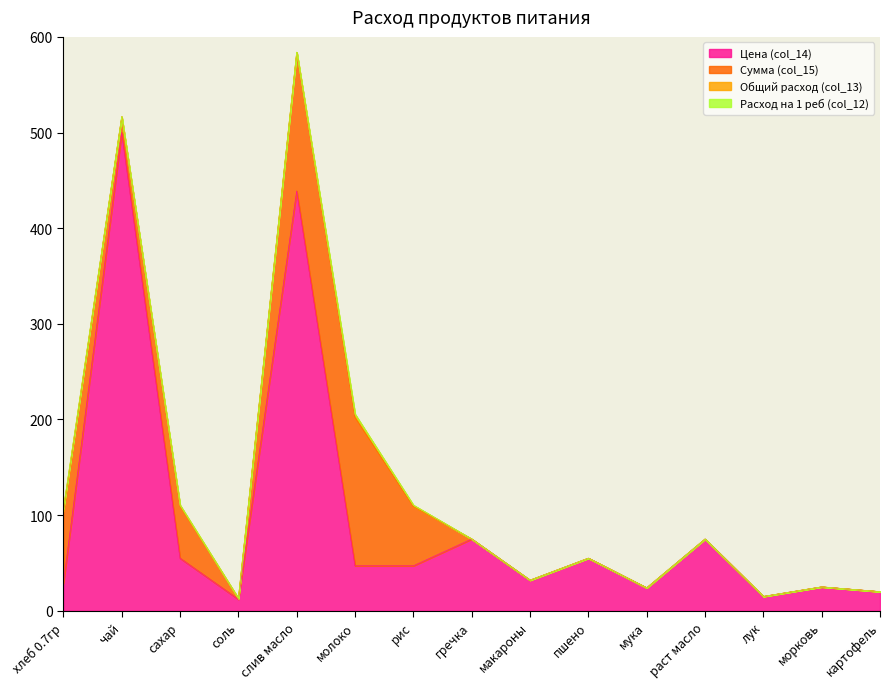

Reading left to right, extract all data points from this chart.

Цена (col_14): хлеб 0.7гр=28.6	чай=500.0	сахар=55.0	соль=12.0	слив масло=438.9	молоко=47.0	рис=47.0	гречка=75.0	макароны=32.0	пшено=55.0	мука=24.0	раст масло=75.0	лук=15.0	морковь=25.0	картофель=20.0
Сумма (col_15): хлеб 0.7гр=75.4	чай=16.5	сахар=54.5	соль=0.8	слив масло=144.8	молоко=155.1	рис=62.0	гречка=0.0	макароны=0.0	пшено=0.0	мука=0.0	раст масло=0.0	лук=0.0	морковь=0.0	картофель=0.0
Общий расход (col_13): хлеб 0.7гр=2.6	чай=0.0	сахар=1.0	соль=0.1	слив масло=0.3	молоко=3.3	рис=1.3	гречка=0.0	макароны=0.0	пшено=0.0	мука=0.0	раст масло=0.0	лук=0.0	морковь=0.0	картофель=0.0
Расход на 1 реб (col_12): хлеб 0.7гр=0.1	чай=0.0	сахар=0.0	соль=0.0	слив масло=0.0	молоко=0.1	рис=0.0	гречка=0.0	макароны=0.0	пшено=0.0	мука=0.0	раст масло=0.0	лук=0.0	морковь=0.0	картофель=0.0